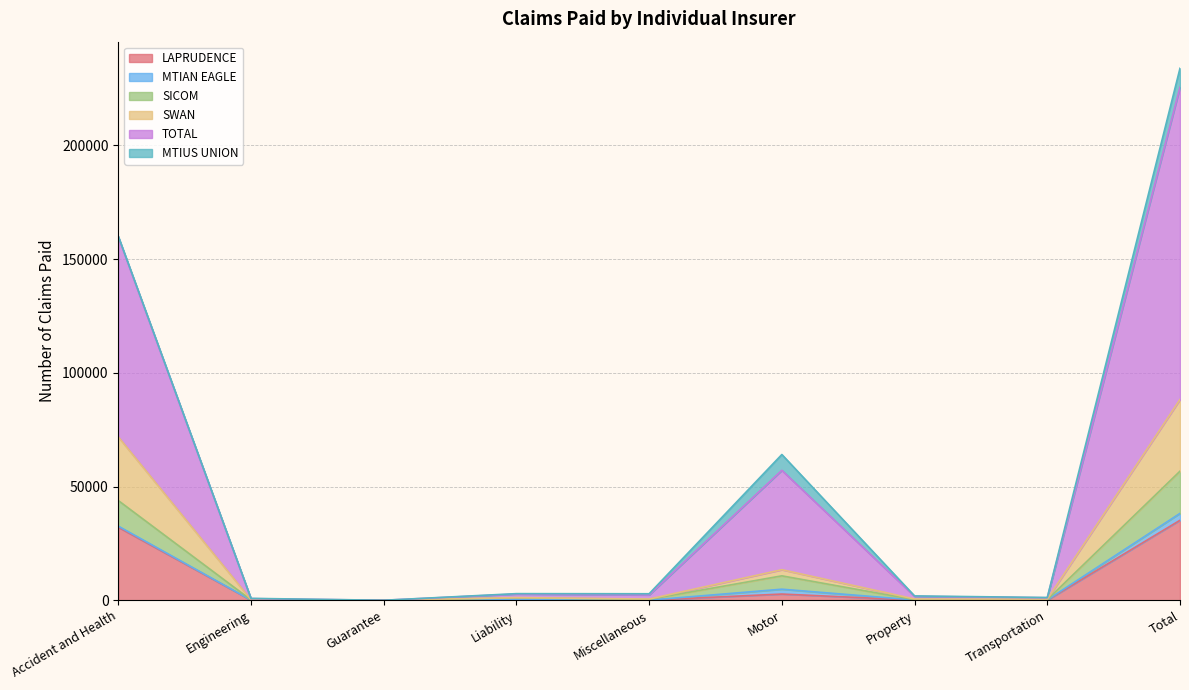

In SICOM, how many points are lower than both neighbors (excluding endpoints)?

3